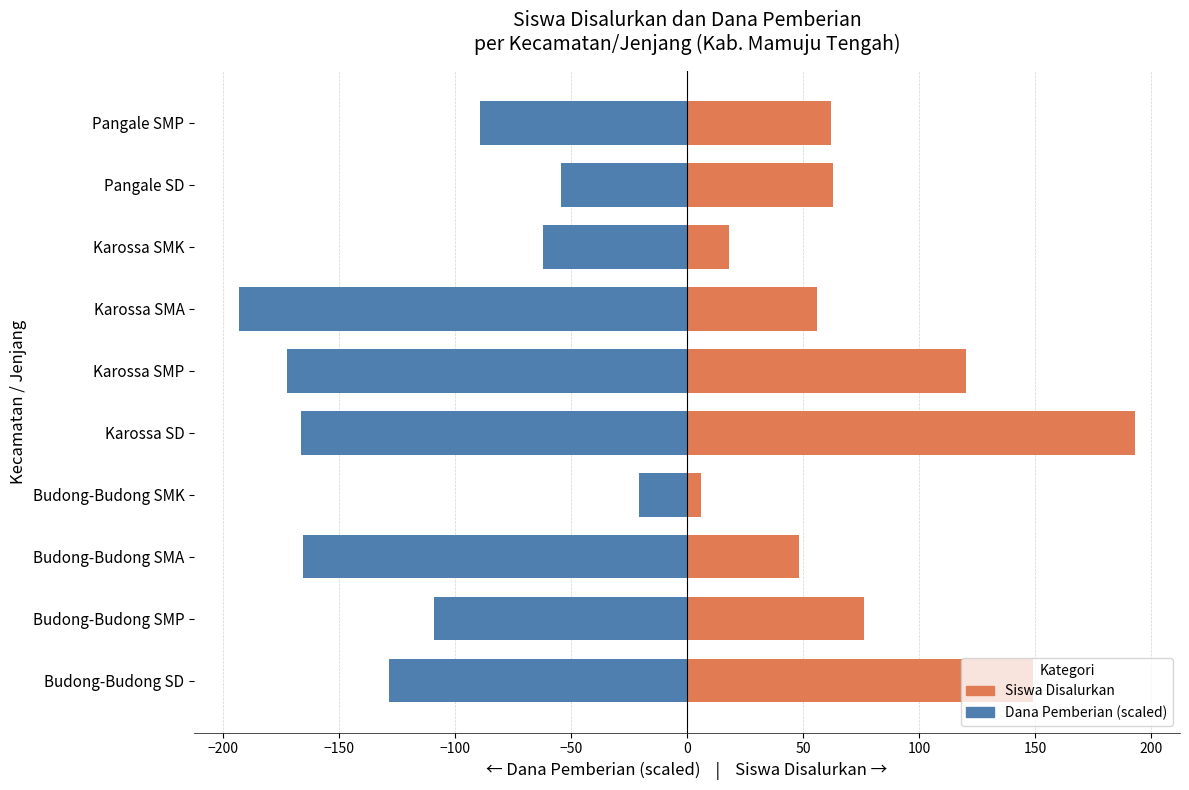

The Dana Pemberian (scaled) series shows -81.9 at Budong-Budong SD. True or false?

False